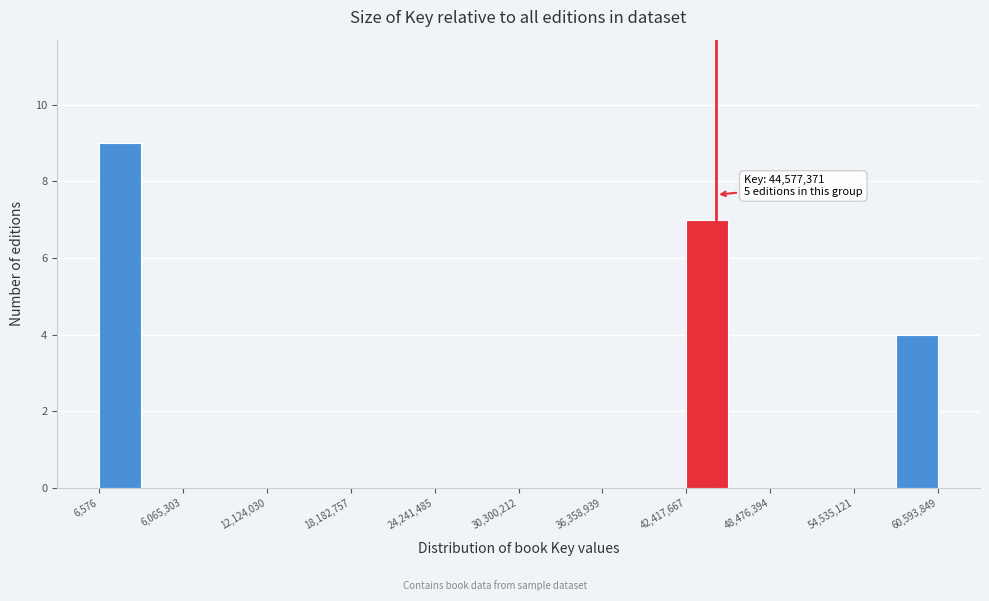

Read against the x-axis, roughly where is the centre of the tallest bar?

2000000